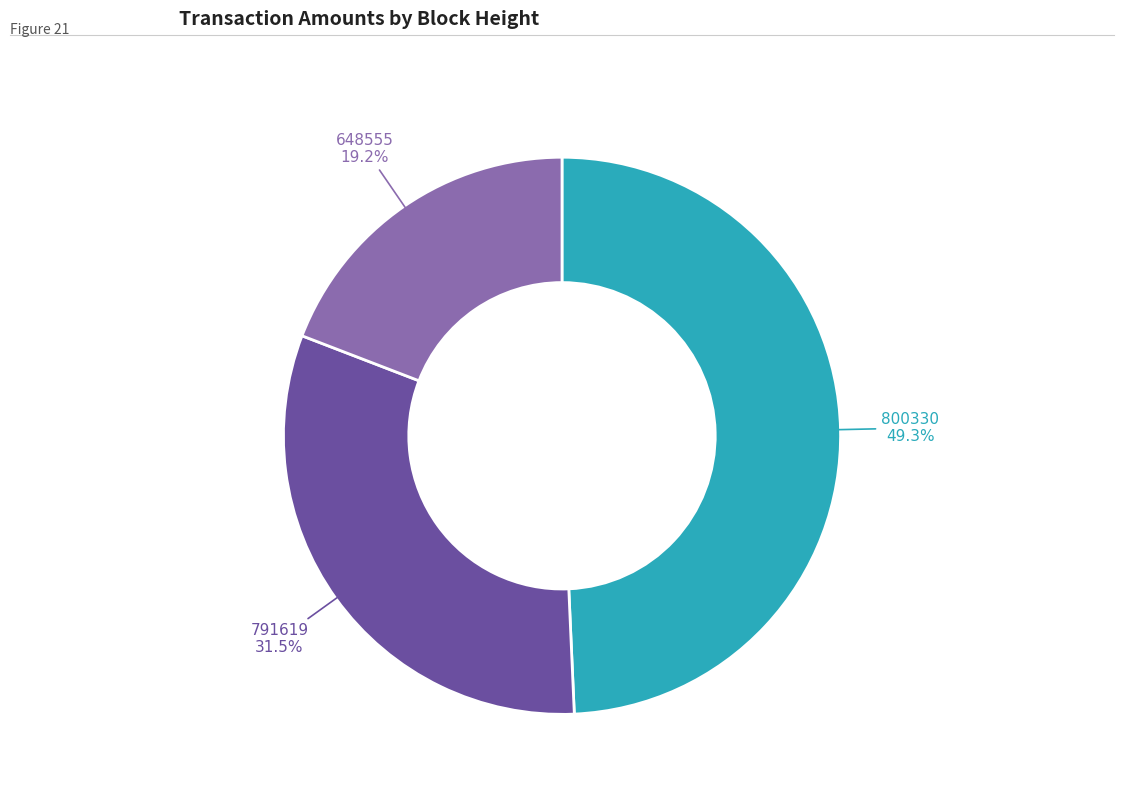

To the nearest percent, what percentage of the pie is 648555?

19%